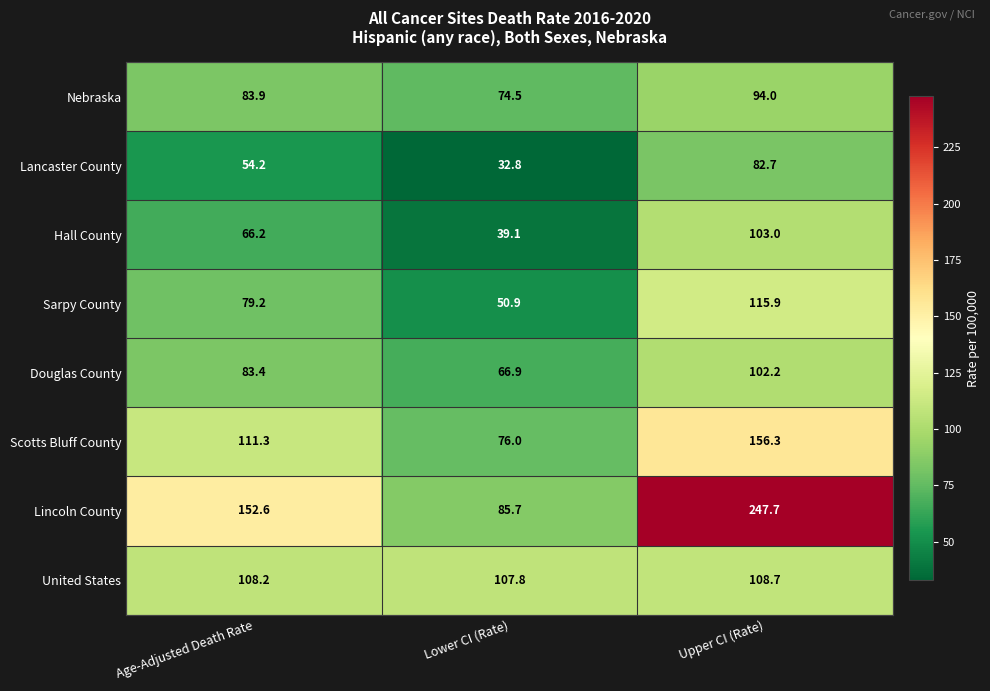

At which label does United States first exceed 108?

Age-Adjusted Death Rate